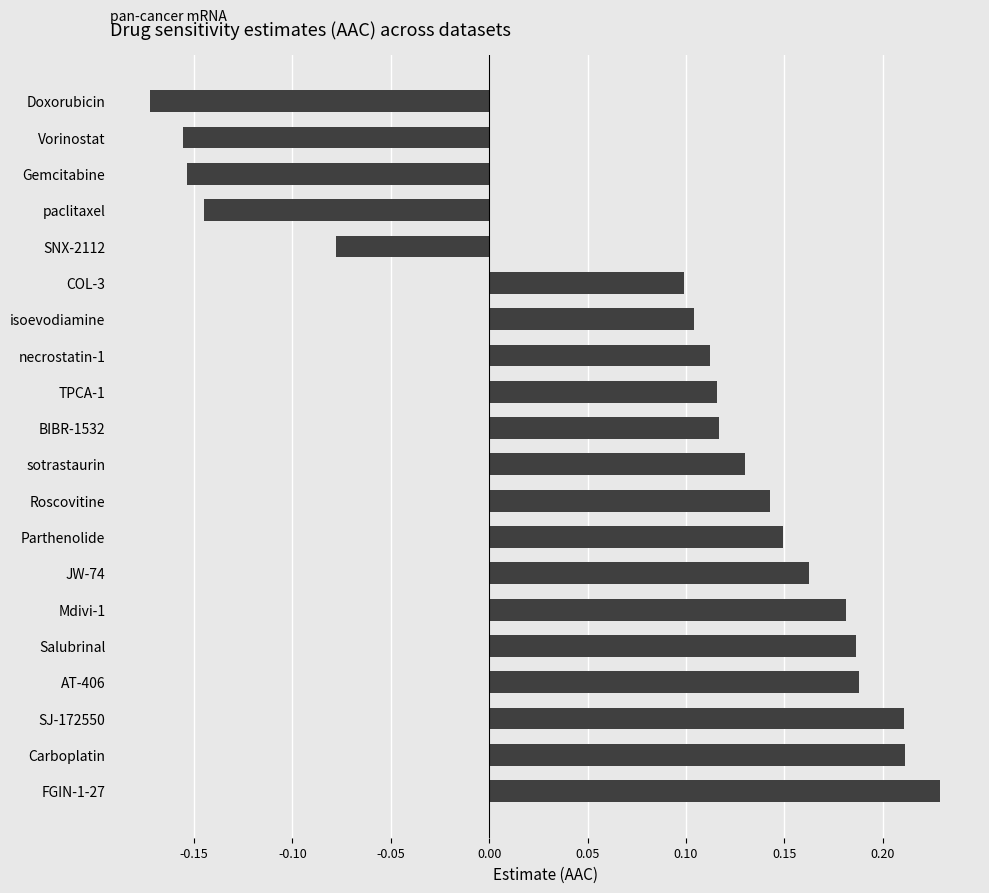

What is the change in value from Carboplatin to SNX-2112?

-0.3